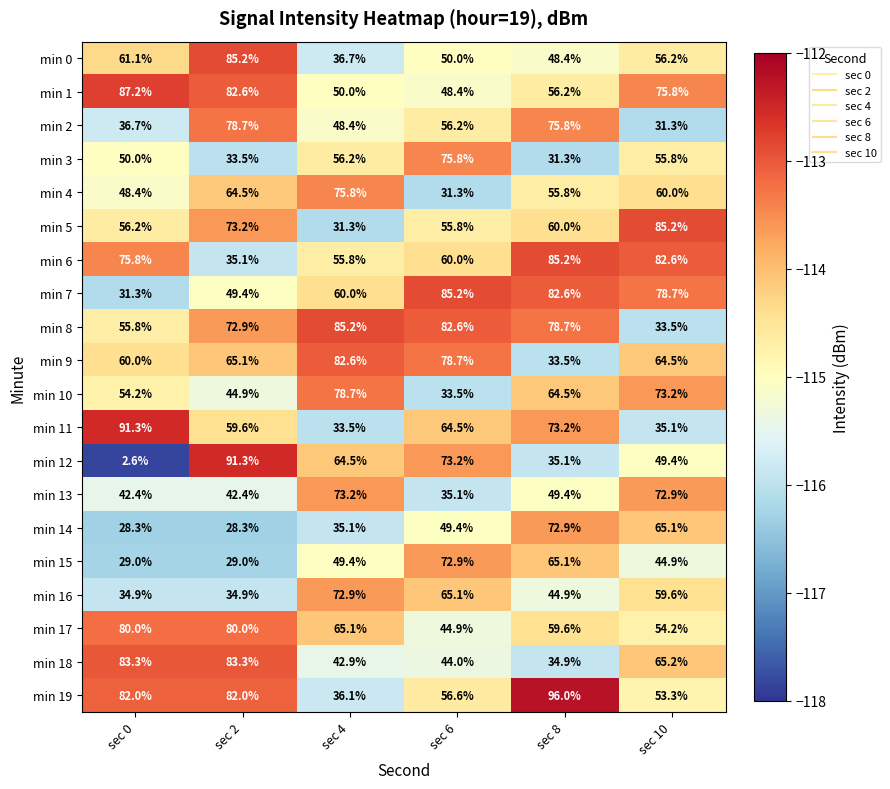

Rank the series at sec 6 from lowest to highest value.

min 4, min 10, min 13, min 18, min 17, min 1, min 14, min 0, min 5, min 2, min 19, min 6, min 11, min 16, min 15, min 12, min 3, min 9, min 8, min 7